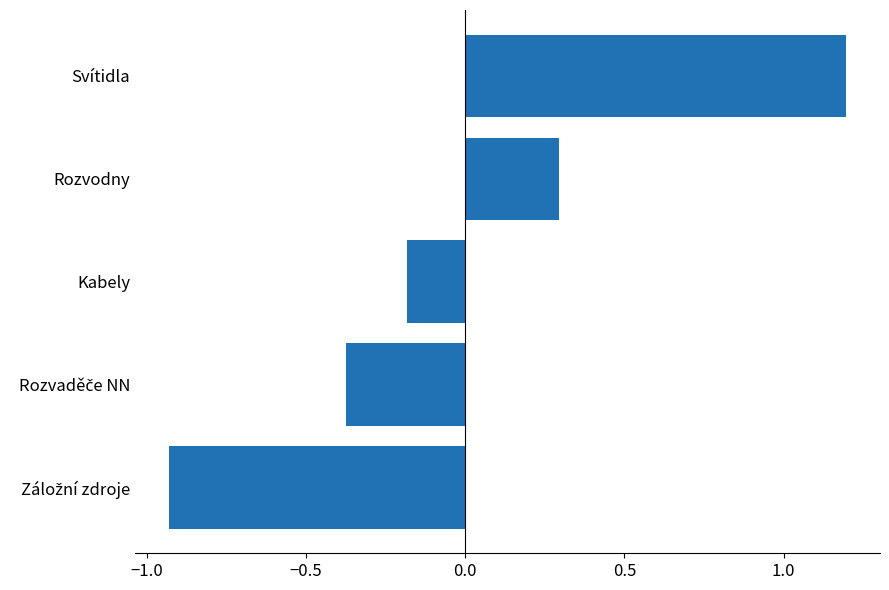

What is the maximum value shown in the chart?

1.2